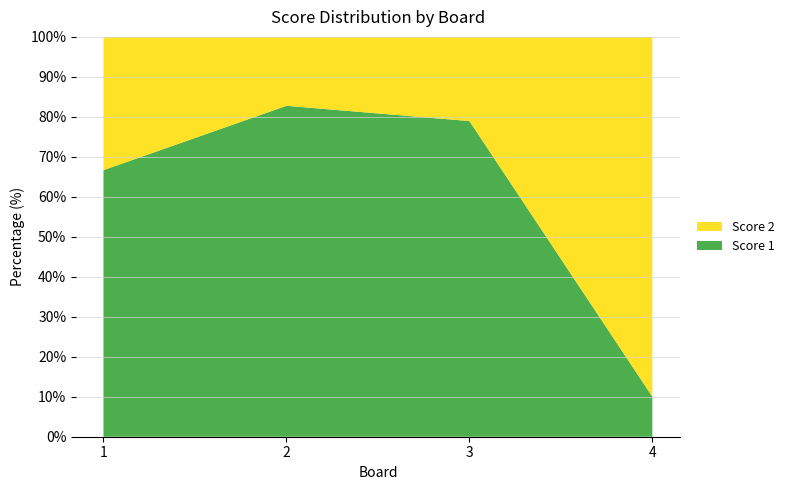

Reading left to right, transcribe all the data shown in this chart.

Score 1: 4	24	15	2
Score 2: 2	5	4	18